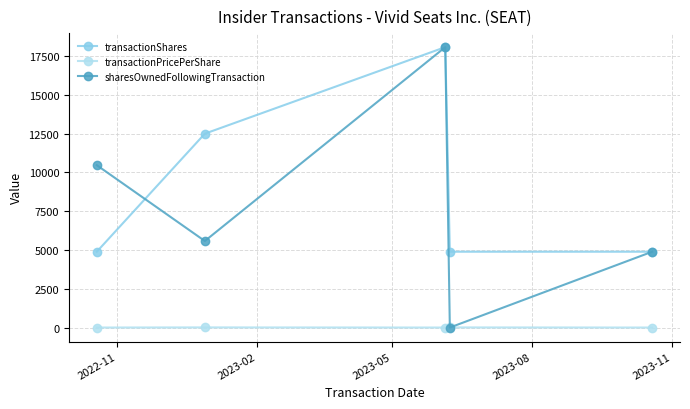

Which series has the largest range (max minus min)?

sharesOwnedFollowingTransaction